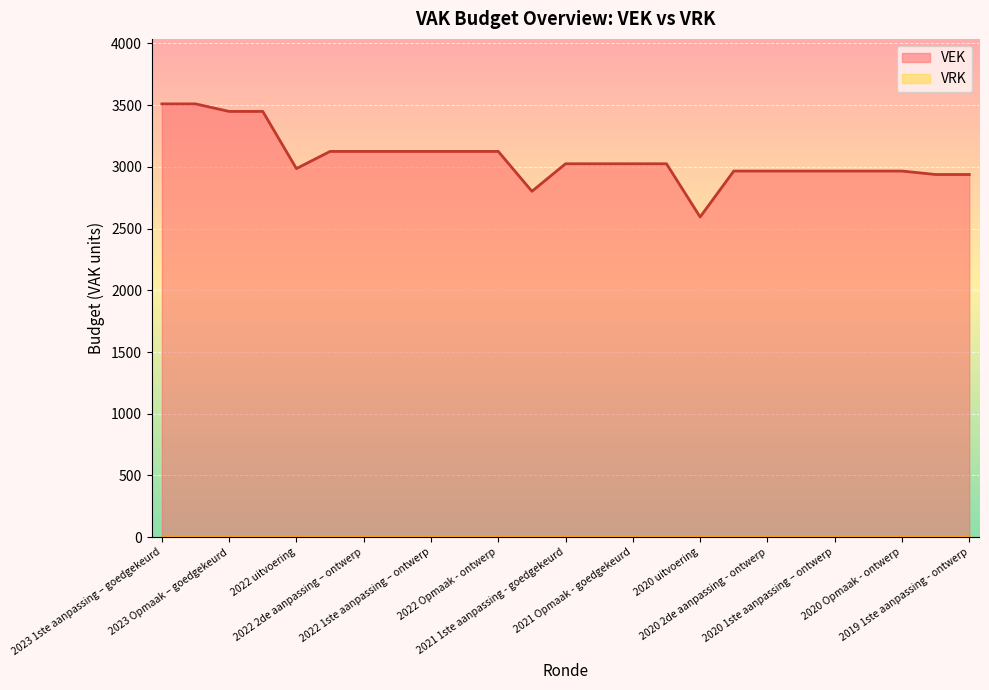

What is the greatest value displayed?

3510